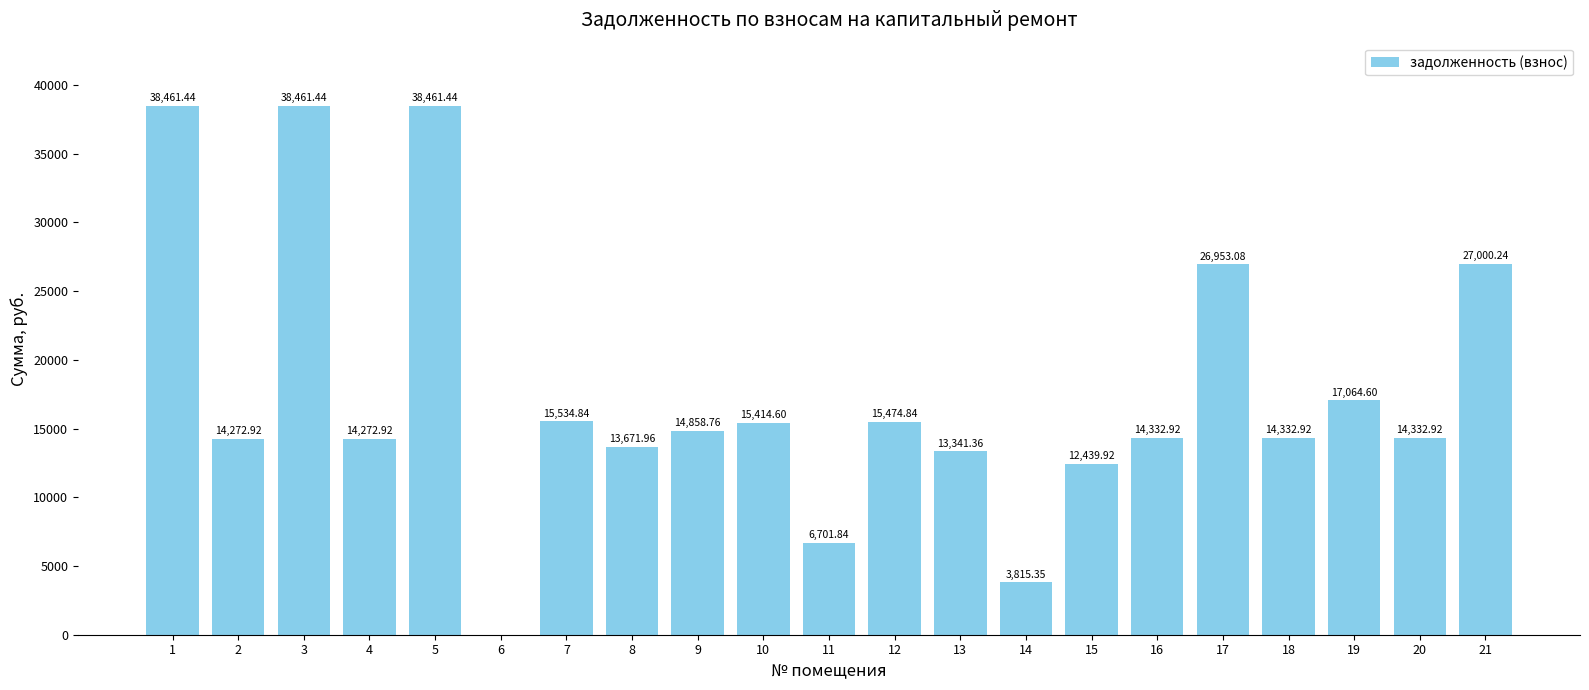

What is the ratio of the value at 12 to the value at 17?

0.6